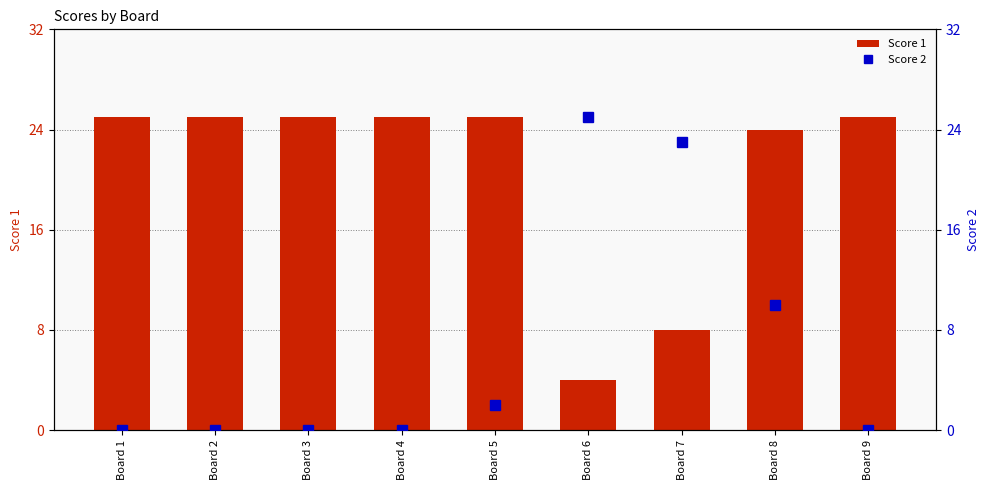

At which category is the sum across all series the highest?

Board 8